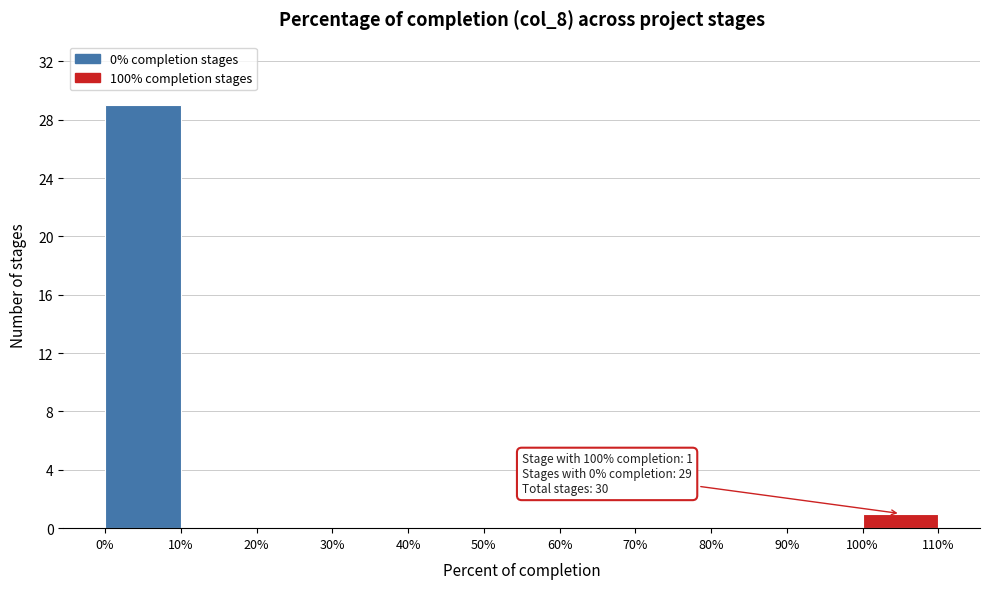

Which range on the x-axis has the tallest bar?

0% to 10%